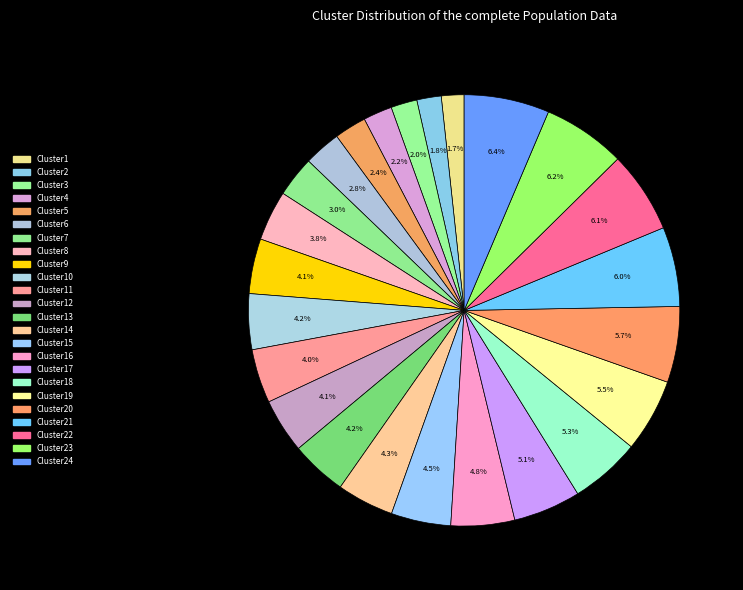

Count the number of slices in the pie.

24